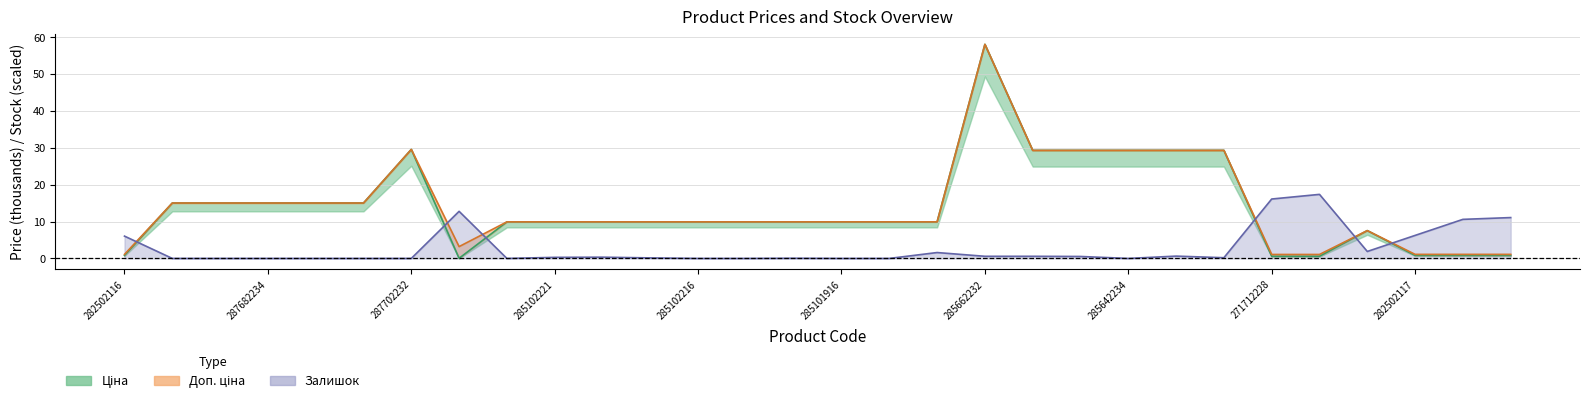

At 11, list the series in order from largest to smallest.

Ціна, Доп. ціна, Залишок